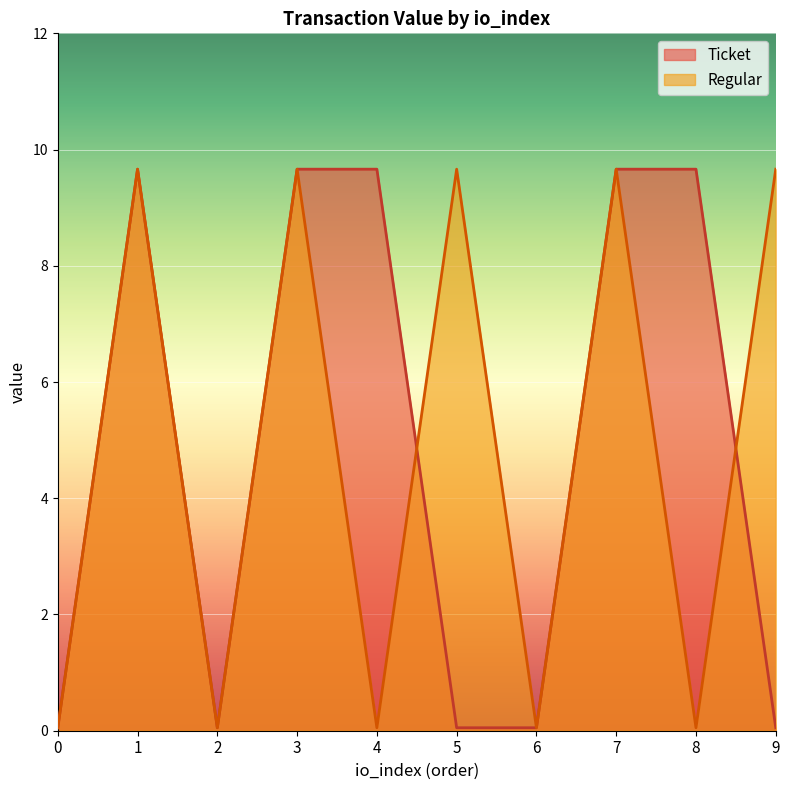

Which label corresponds to the largest value in the chart?

1